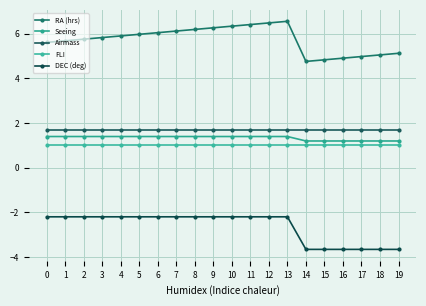

True or false: Airmass has more than 1 interior local peaks.

False